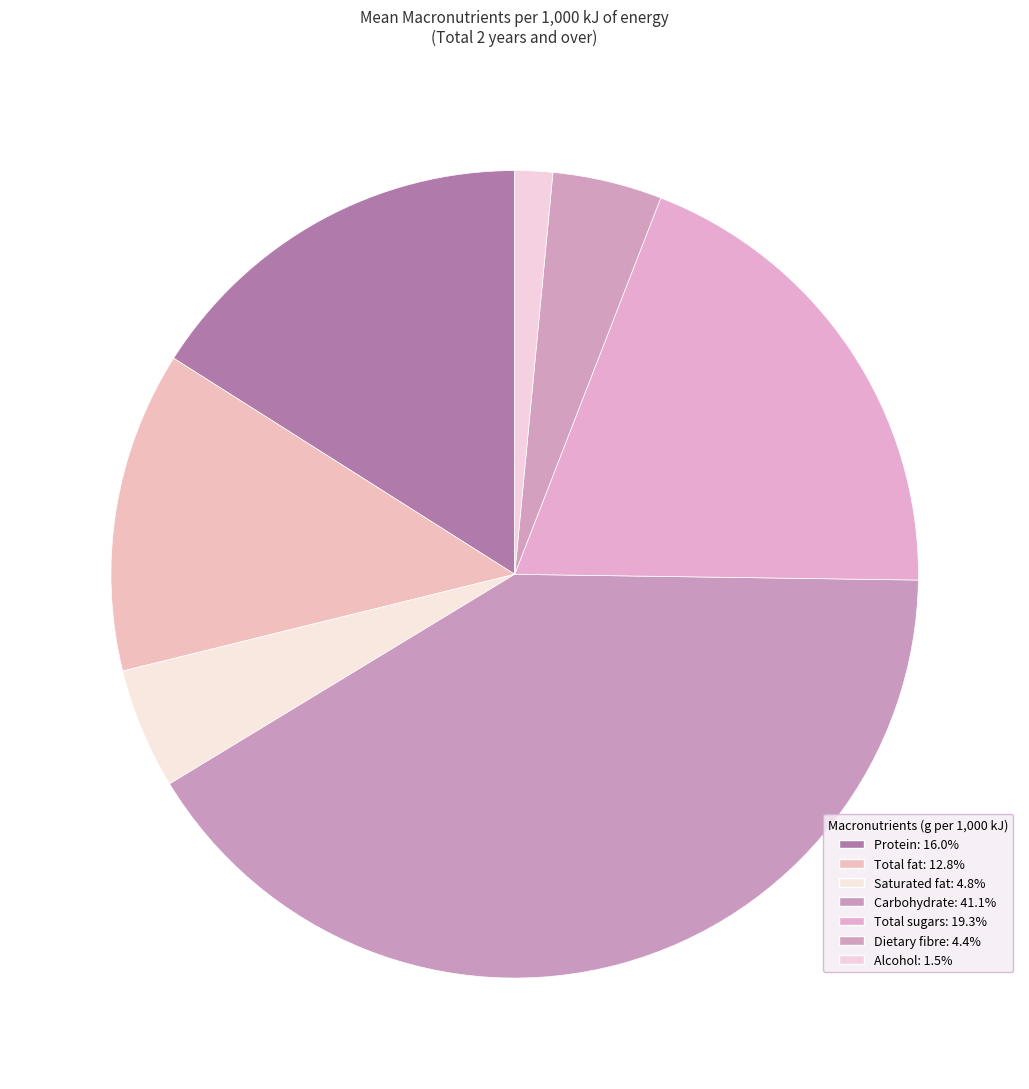

Count the number of slices in the pie.

7